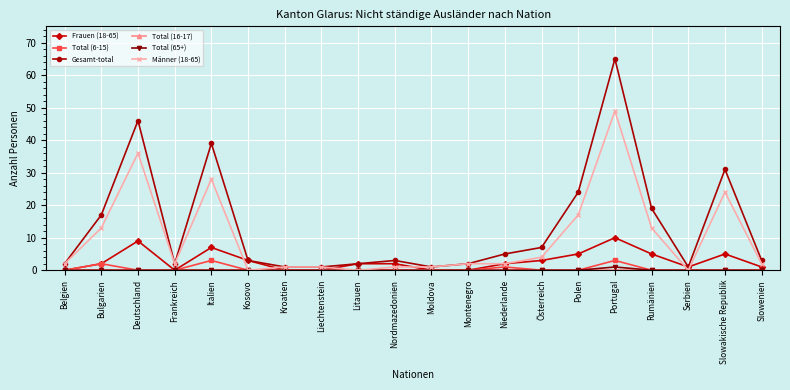

At which label is Gesamt-total closest to 33?

Slowakische Republik